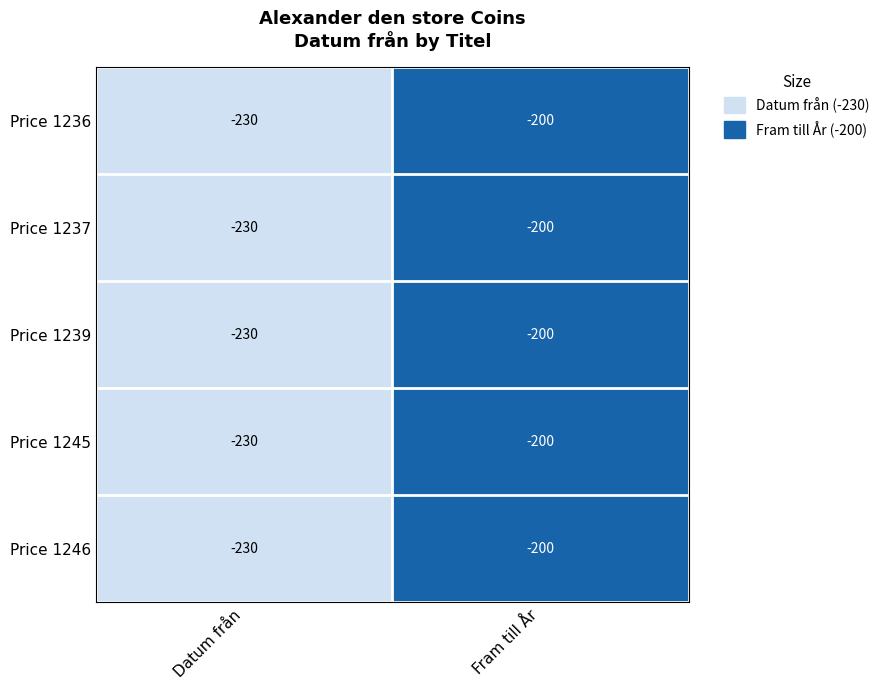

What is the highest value of the Price 1245 series?

-200